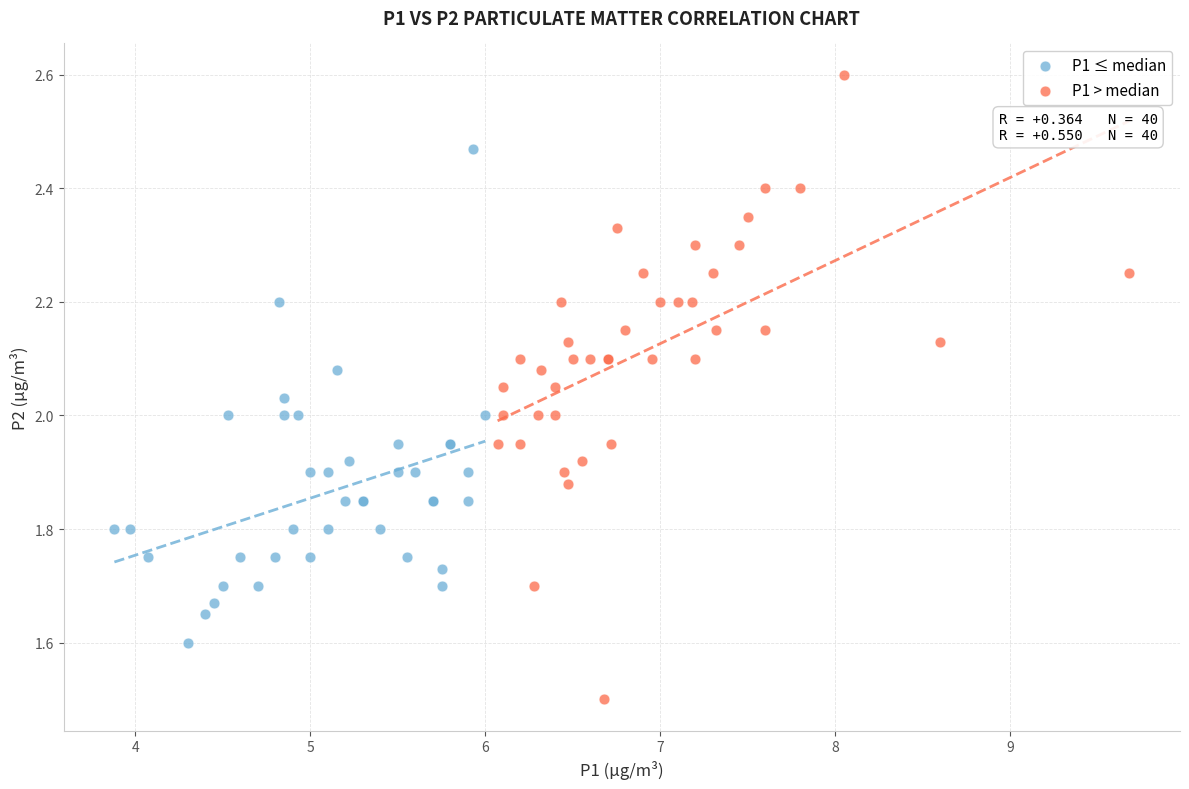

Which series reaches the minimum Y coordinate?

P1 > median